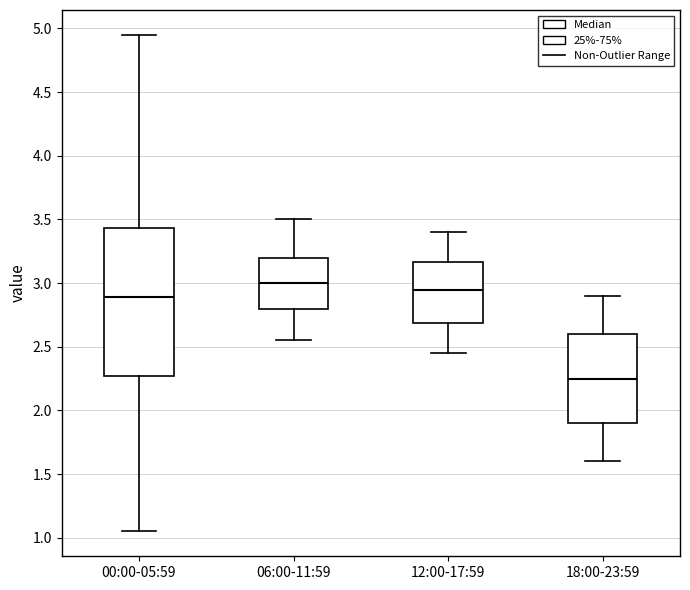

Where is the upper edge of the box for 00:00-05:59 on the y-axis? The values are not printed on the chart, so give them approximately, as read against the axis.

3.45